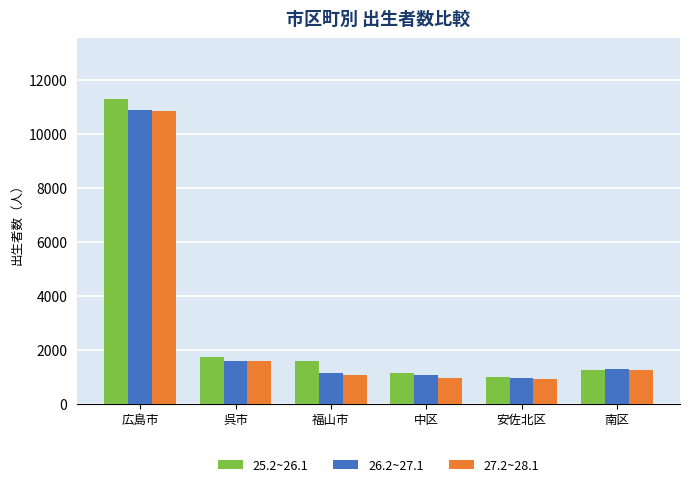

Is the value of 27.2~28.1 at 福山市 greater than the value of 25.2~26.1 at 呉市?

No